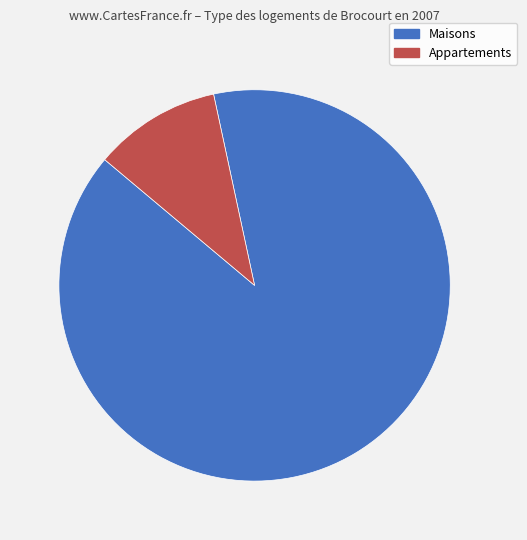

Does any single category account for the majority?

Yes